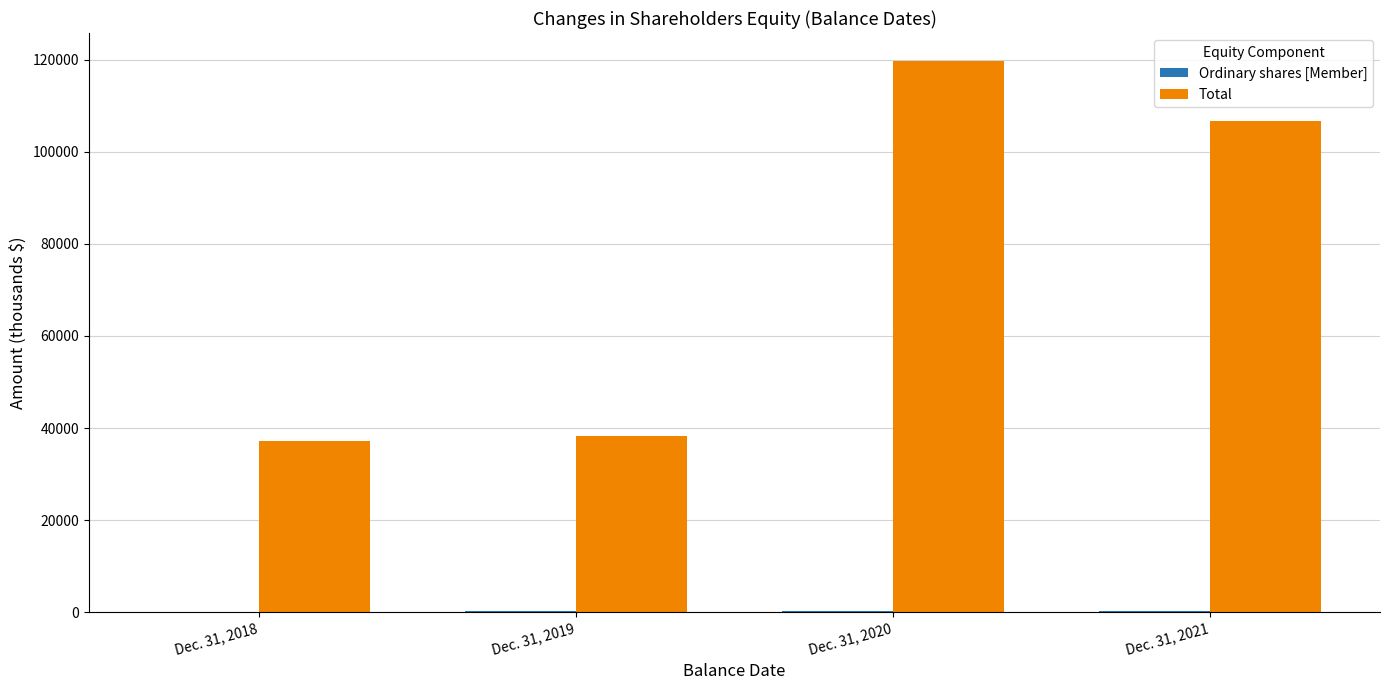

Which series has the largest total across all categories?

Total